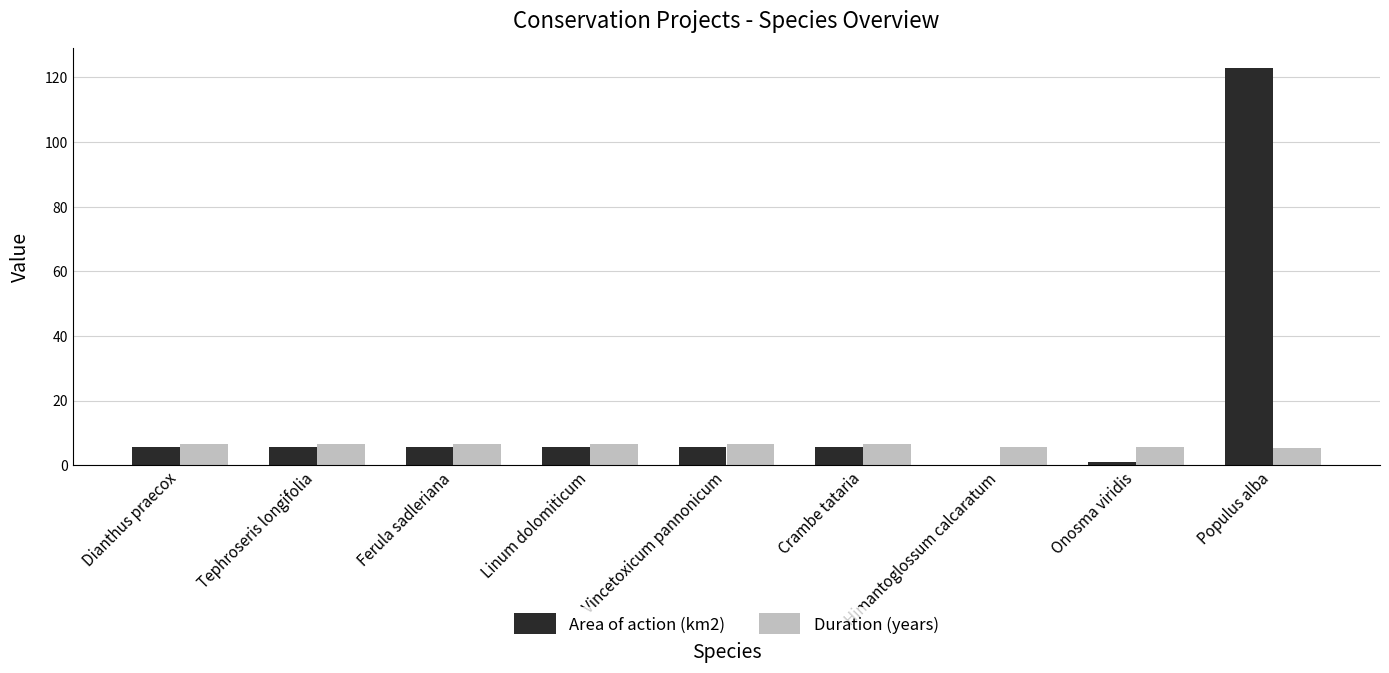

Which series has the largest range (max minus min)?

Area of action (km2)